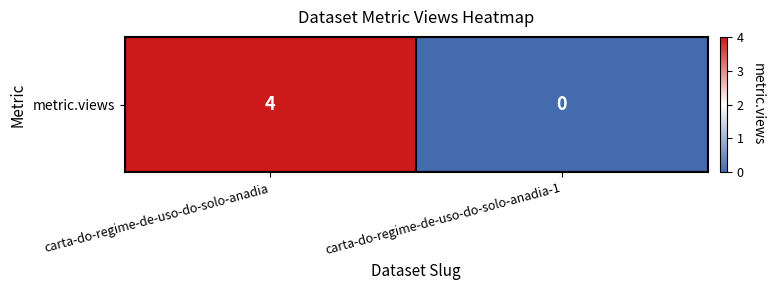

How many values are above zero?

1